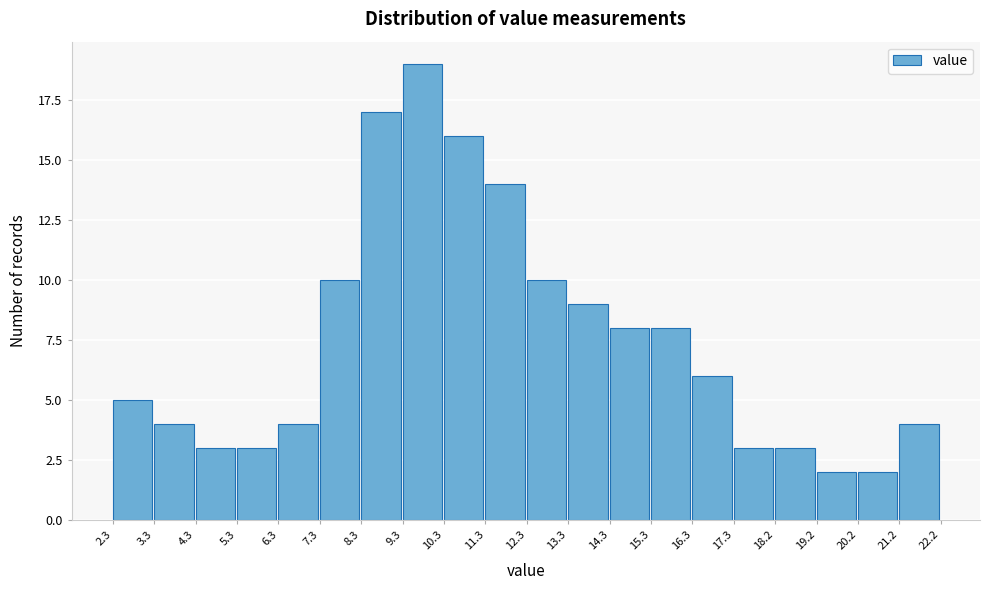

Which range on the x-axis has the tallest bar?

9.3 to 10.3